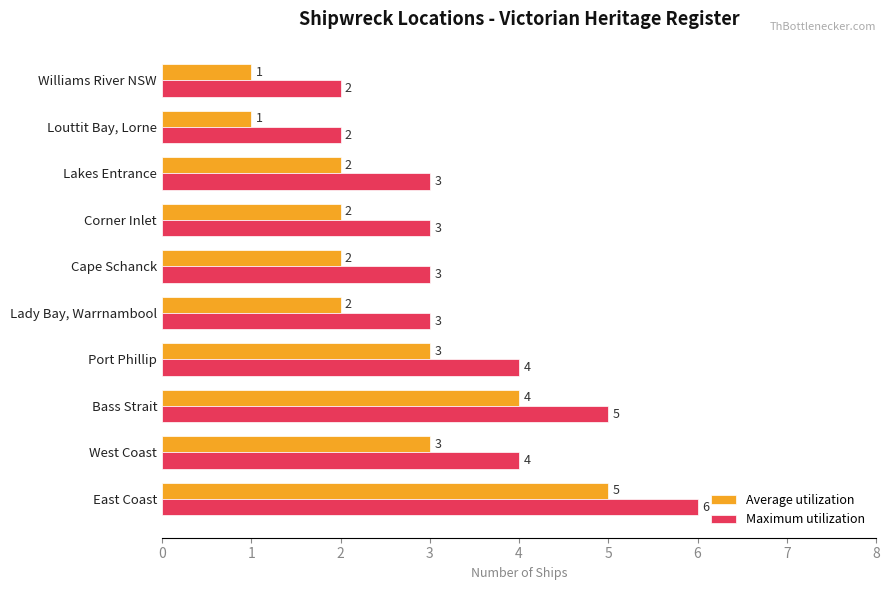

The Maximum utilization series shows 7 at West Coast. True or false?

False